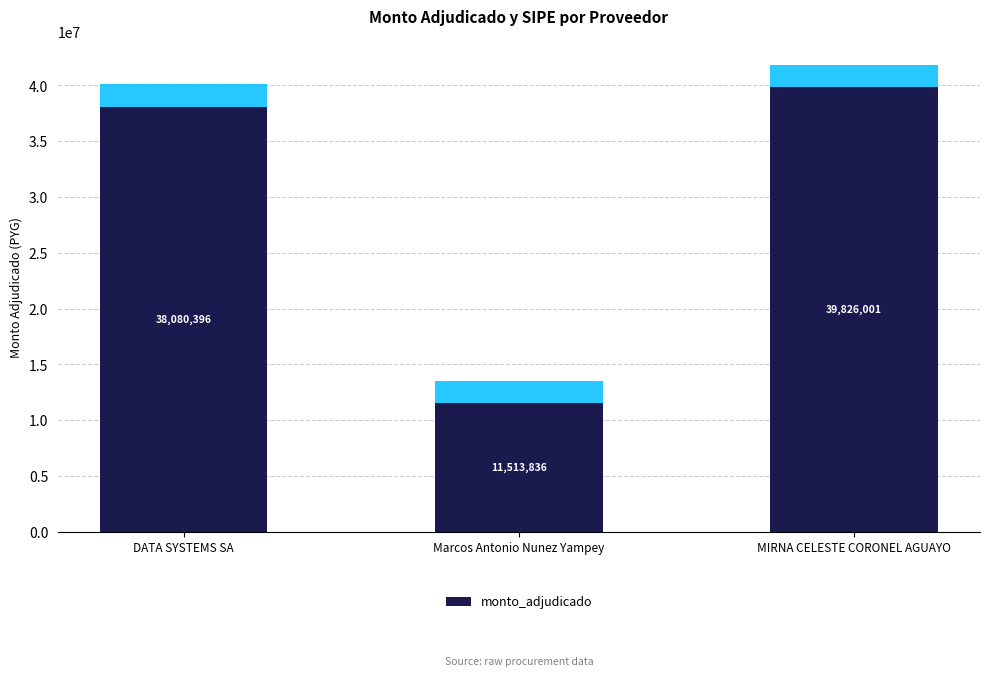

List the labels in order of value, smallest first.

Marcos Antonio Nunez Yampey, DATA SYSTEMS SA, MIRNA CELESTE CORONEL AGUAYO